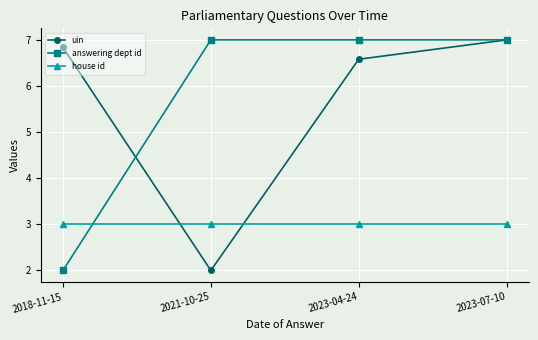

The uin series shows 6.6 at 2023-04-24. True or false?

True